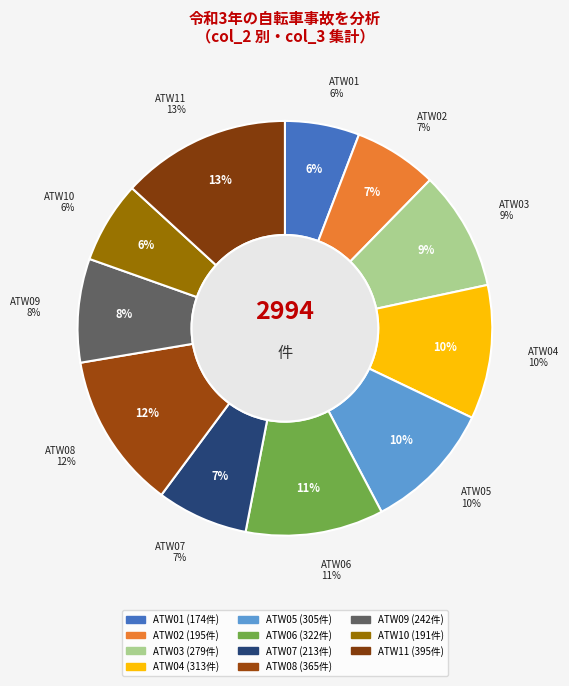

Is it true that ATW01 is 6% of the pie?

True